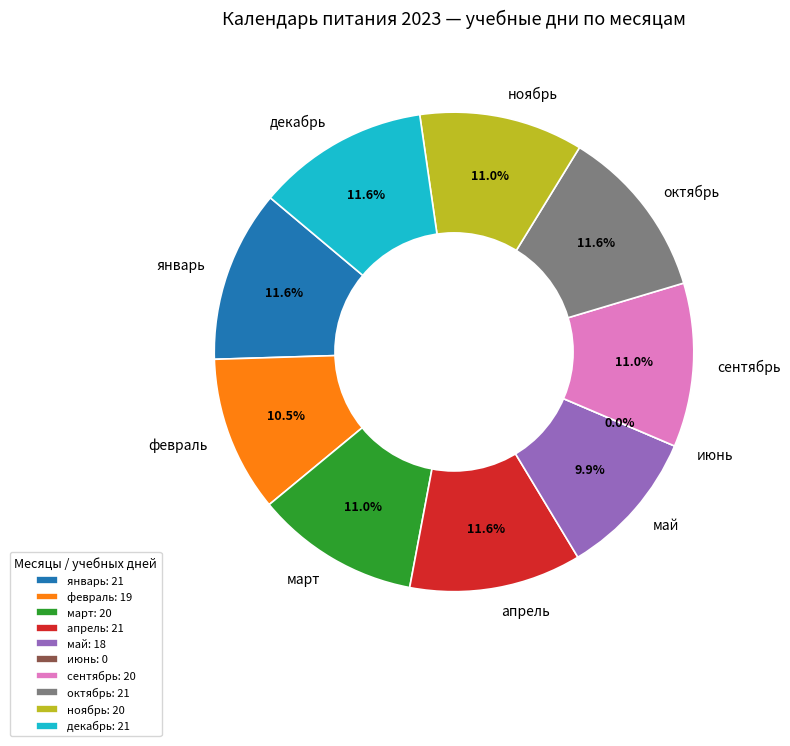

What is the change in value from февраль to май?

-1